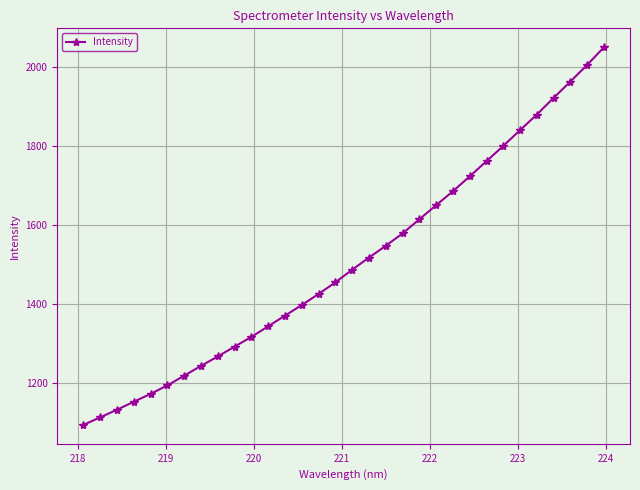

What is the sum of all values?

48223.7